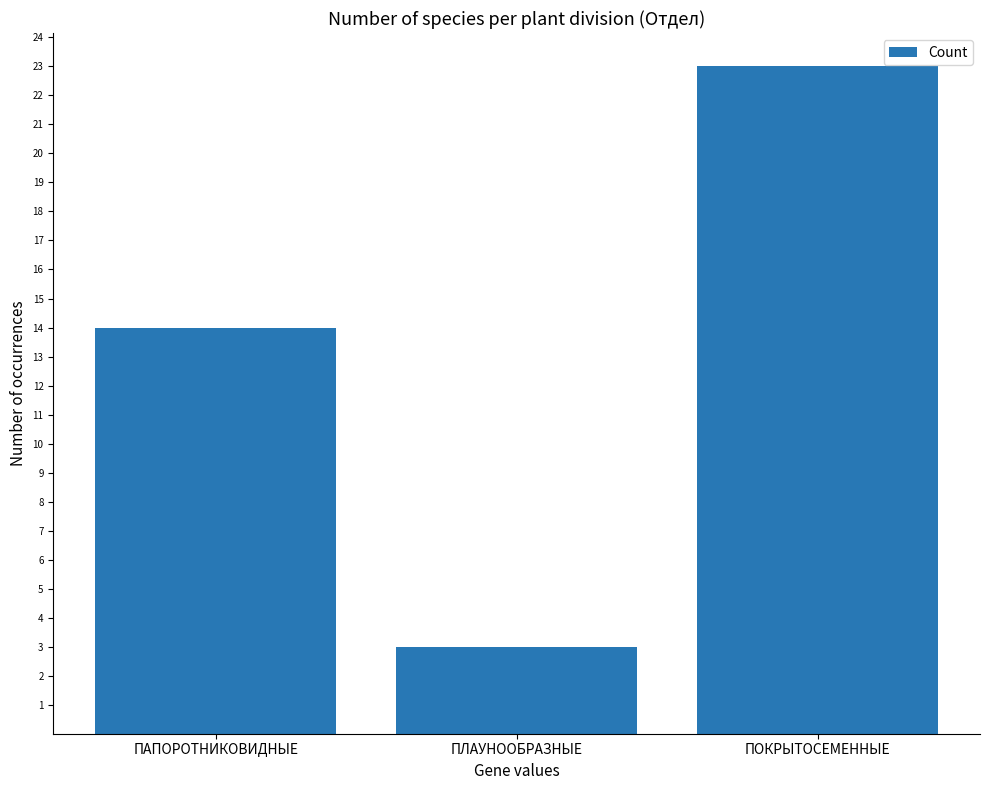

Reading right to left, list all the values displayed in this chart.

23	3	14